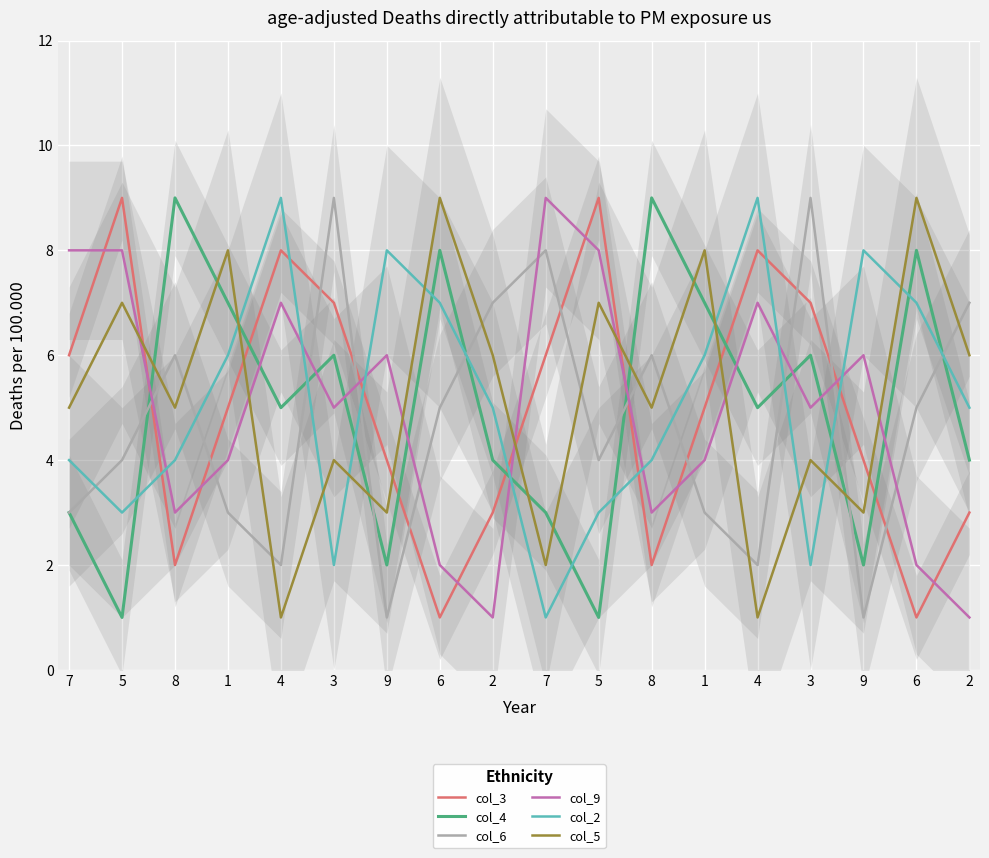

What is the spread (max minus min) of values at 2?

6